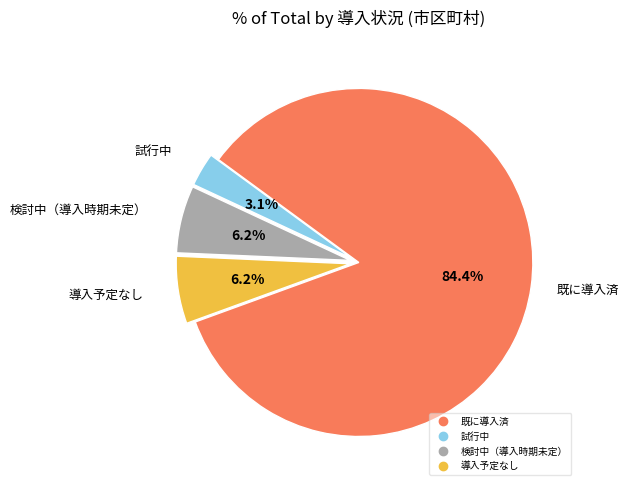

Count the number of slices in the pie.

4